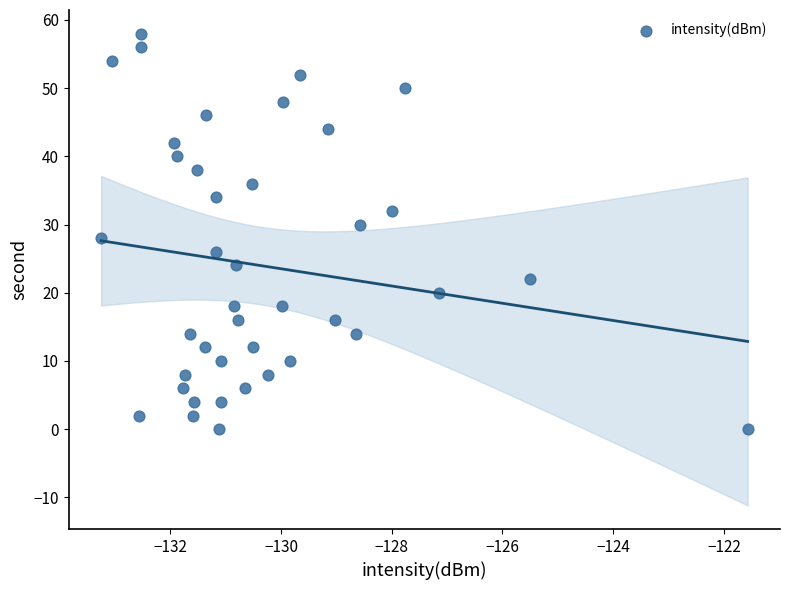

What is the range of Y values (max minus min)?

58